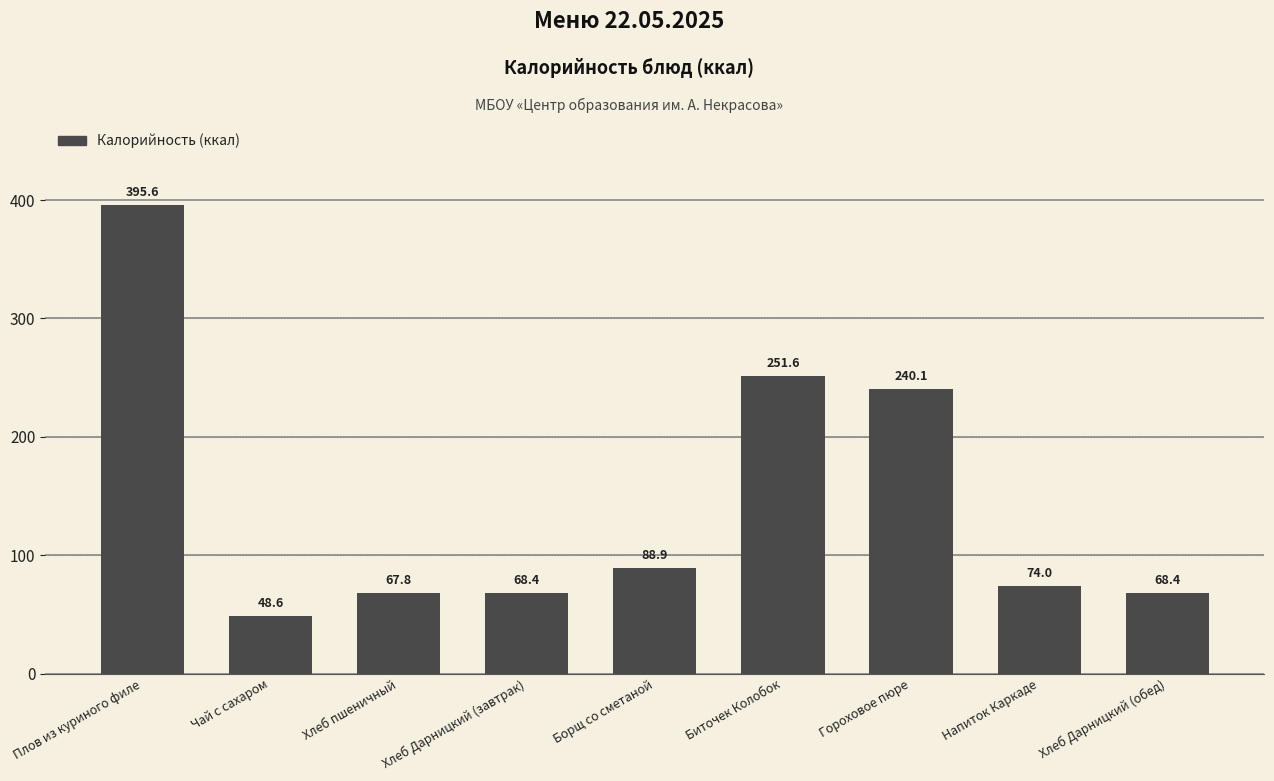

What is the minimum value shown in the chart?

48.6